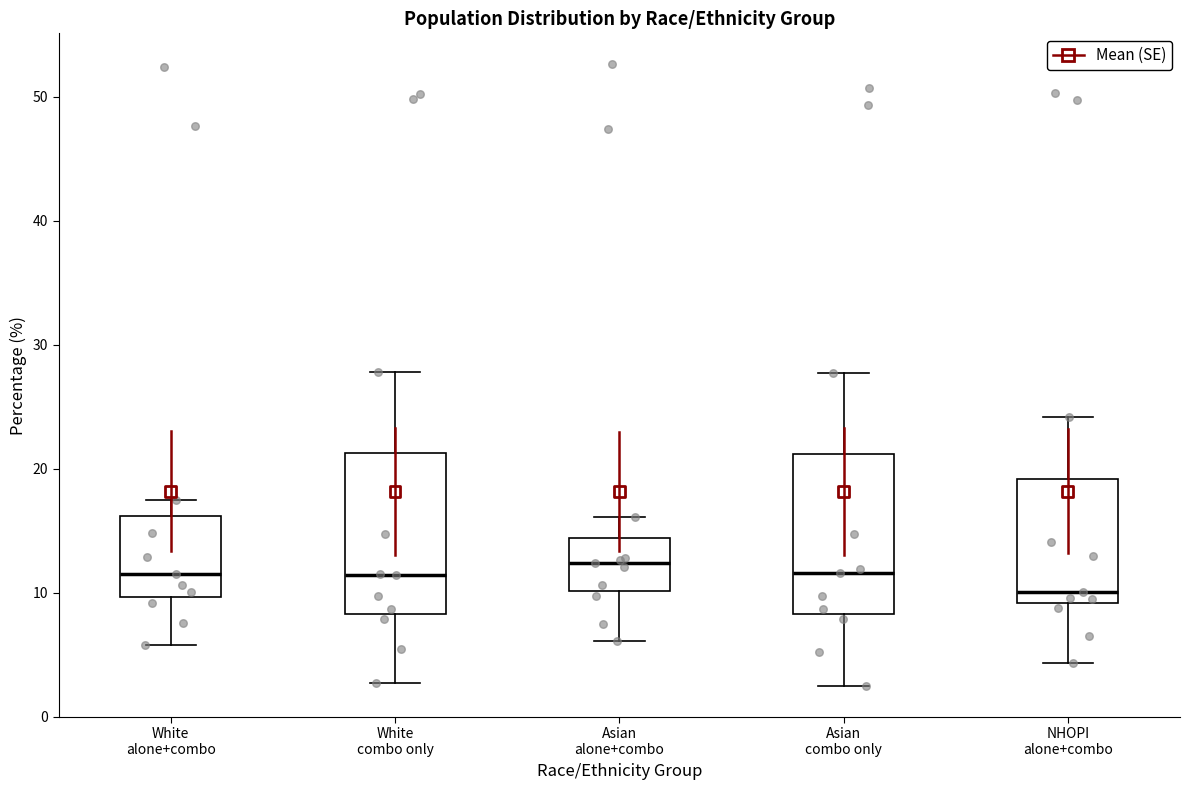

Reading left to right, transcribe this box plot: for each box, give where its median line is, the range the box spans, and where its two whiskers end, as read against the y-axis. The values are not printed on the chart, so give them approximately, as read against the axis.

White alone+combo: median 12, box 10 to 16, whiskers 6 to 18
White combo only: median 11, box 8 to 21, whiskers 3 to 28
Asian alone+combo: median 12, box 10 to 14, whiskers 6 to 16
Asian combo only: median 12, box 8 to 21, whiskers 3 to 28
NHOPI alone+combo: median 10, box 9 to 19, whiskers 4 to 24